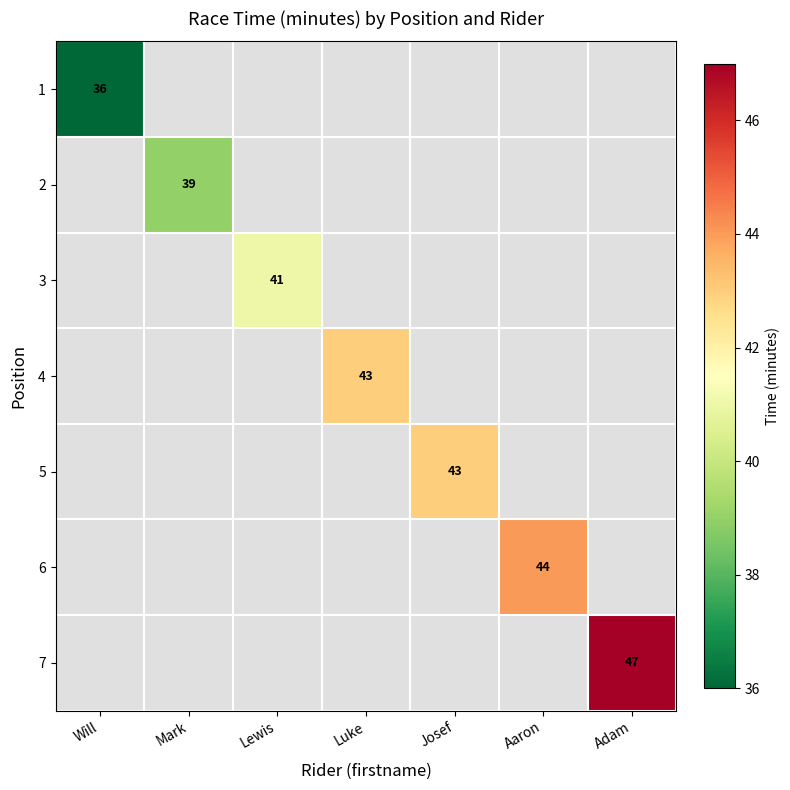

Which label corresponds to the largest value in the chart?

Adam